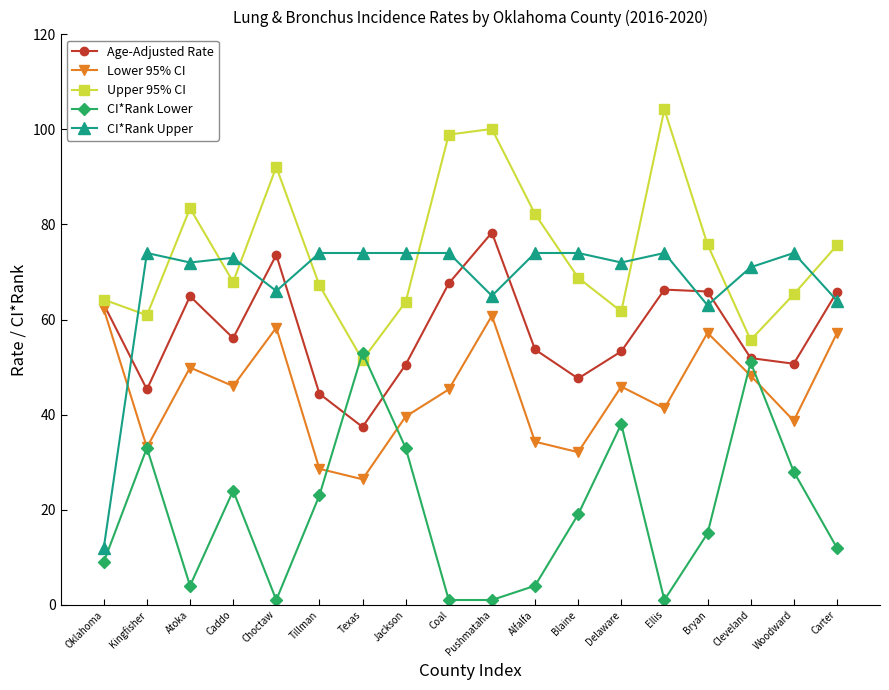

What is the smallest value displayed?

1.0